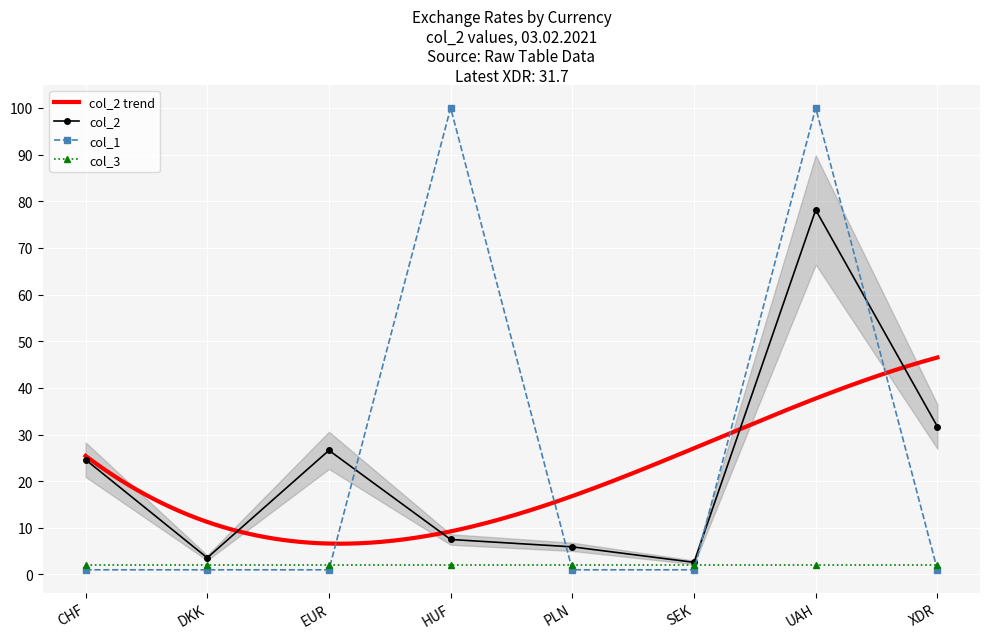

Which series changed the most between PLN and SEK?

col_2